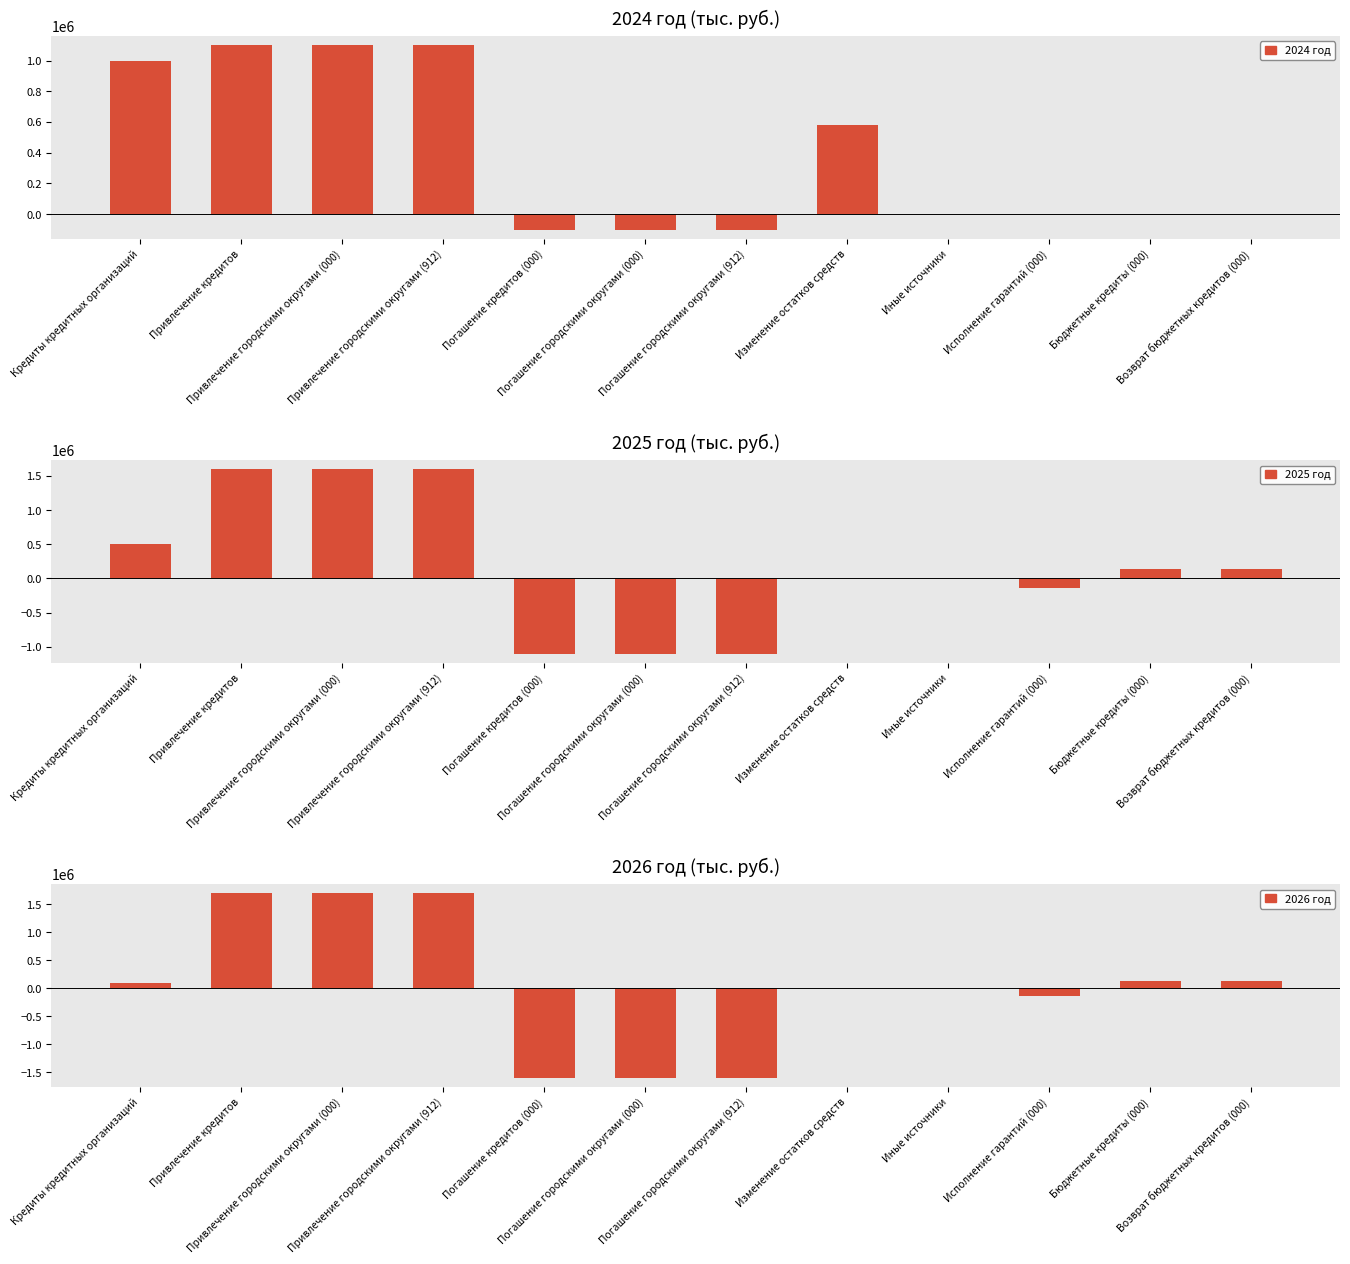

What is the lowest value of the 2025 год series?

-1100000